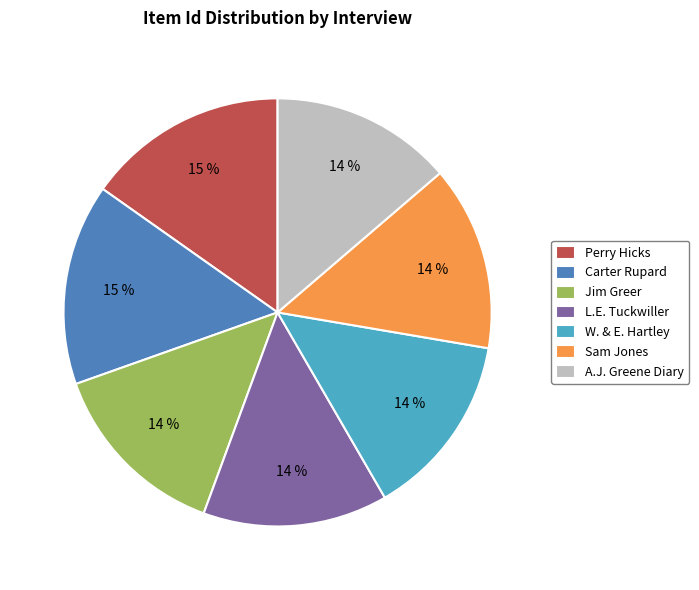

What percentage is the A.J. Greene Diary slice, to the nearest percent?

14%